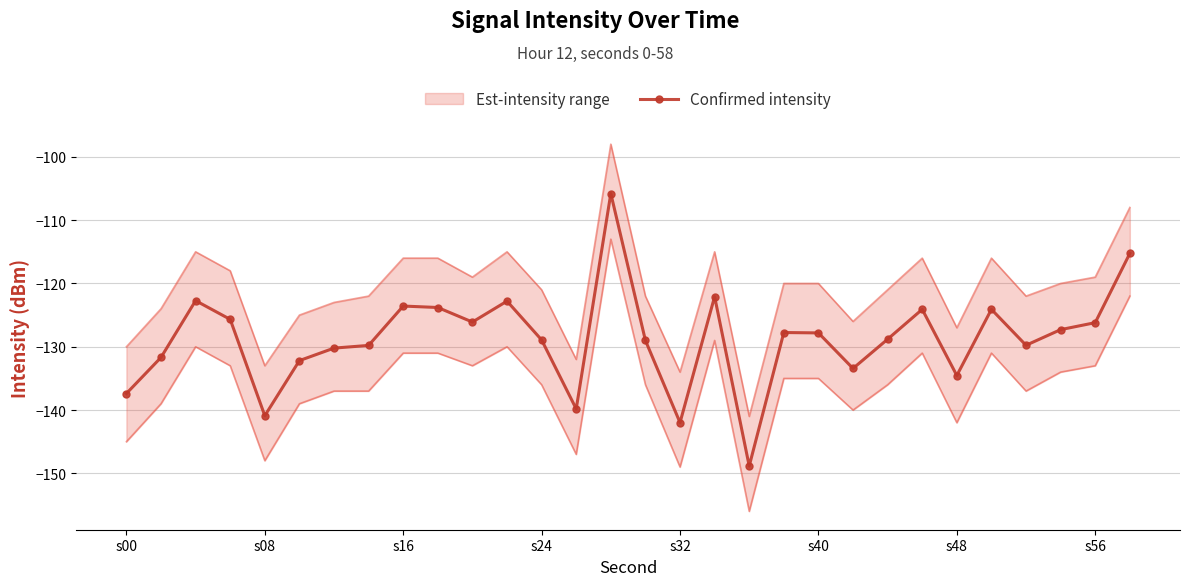

The Confirmed intensity series shows -127.8 at s40. True or false?

True